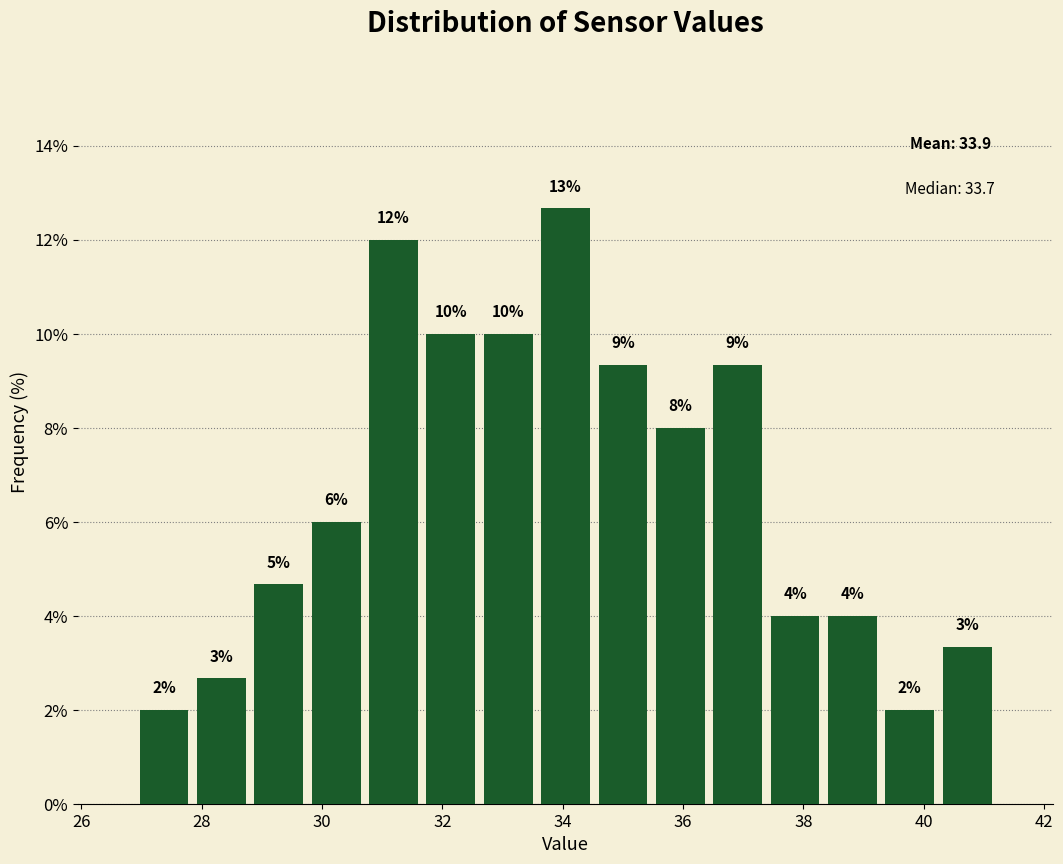

Which range on the x-axis has the tallest bar?

33.6 to 34.6